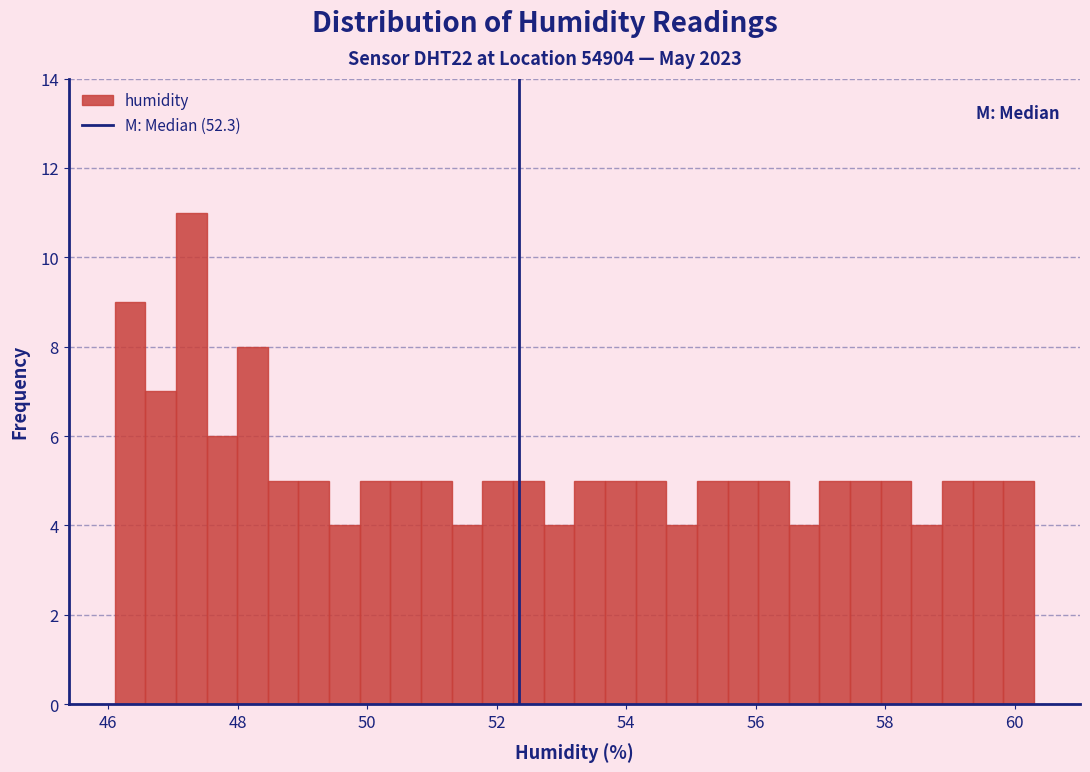

Around what value on the x-axis is the tallest bar? Give the approximate position of its centre, as read against the axis.

47.2